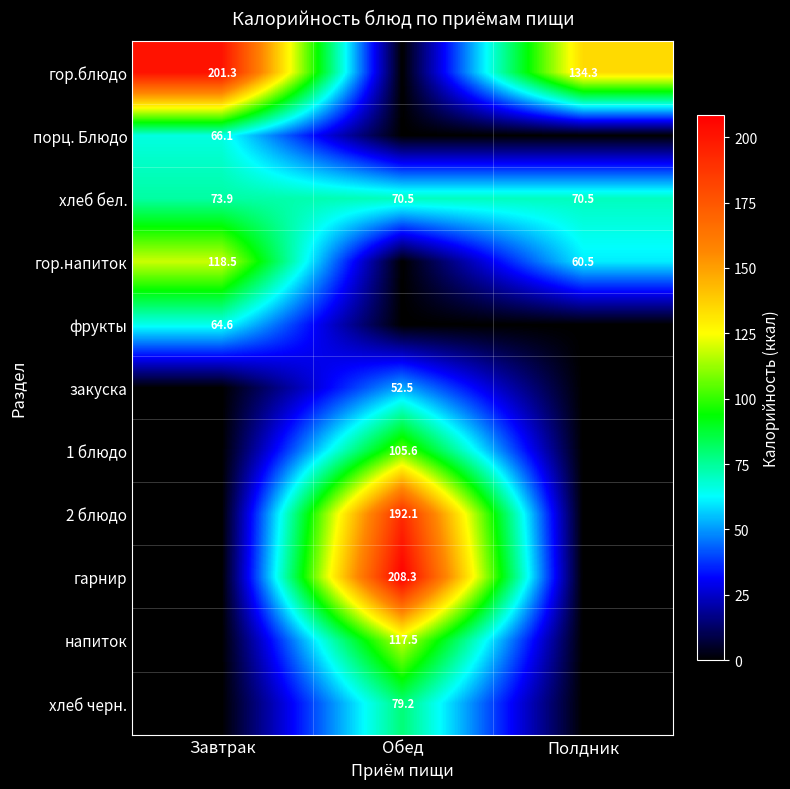

True or false: фрукты has a value of 101.6 at Завтрак.

False